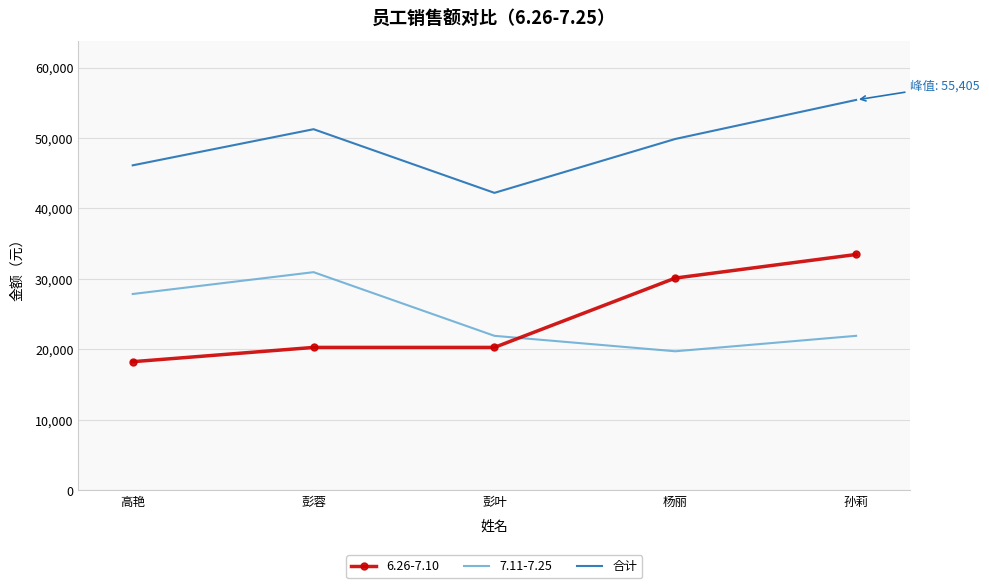

List the labels in order of 合计 value, largest first.

孙莉, 彭蓉, 杨丽, 高艳, 彭叶